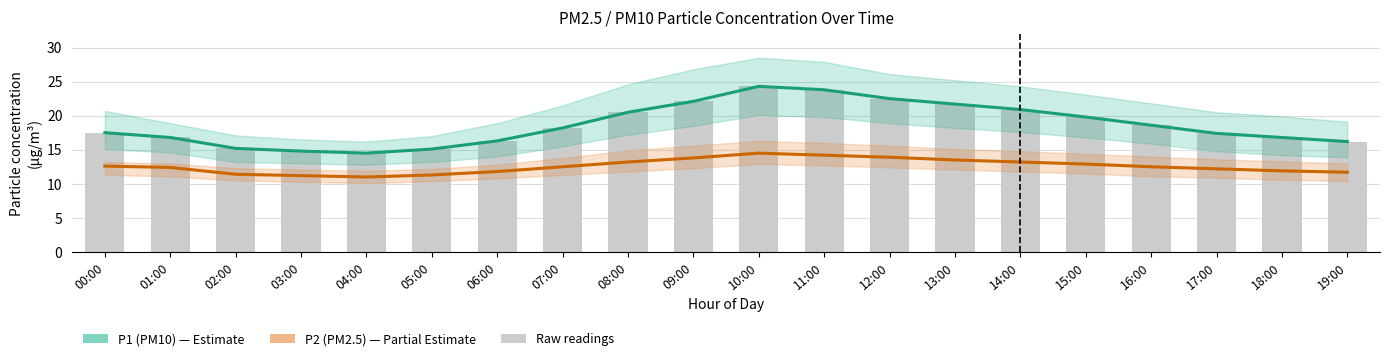

Where does the P2 (PM2.5) — Partial Estimate series first go above 12?

00:00